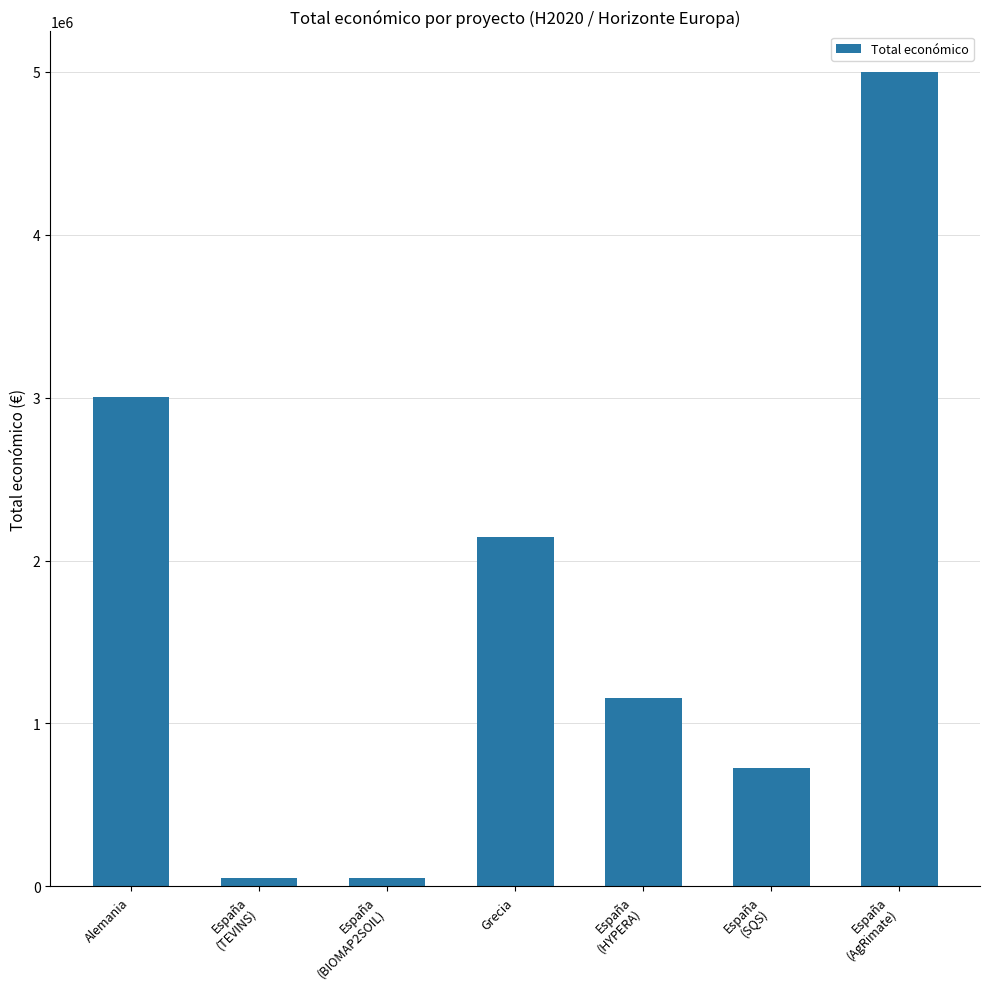

Count the values in the range 50000 to 3002166.

6